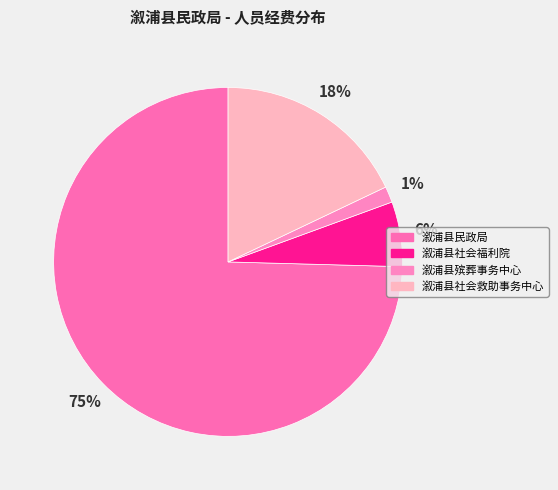

To the nearest percent, what percentage of the pie is 溆浦县社会救助事务中心?

18%